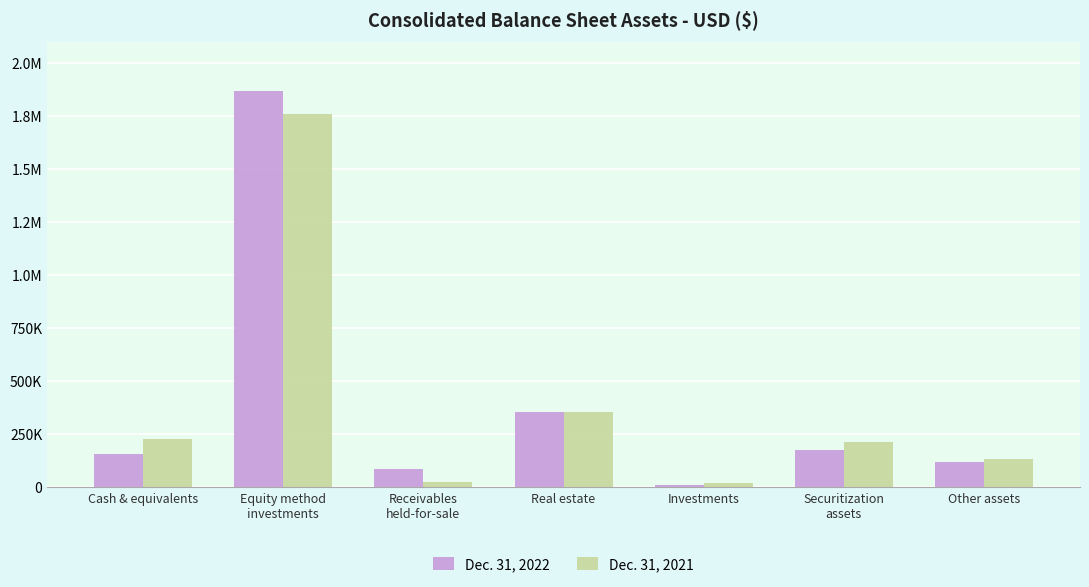

What are all the series names shown in the legend?

Dec. 31, 2022, Dec. 31, 2021